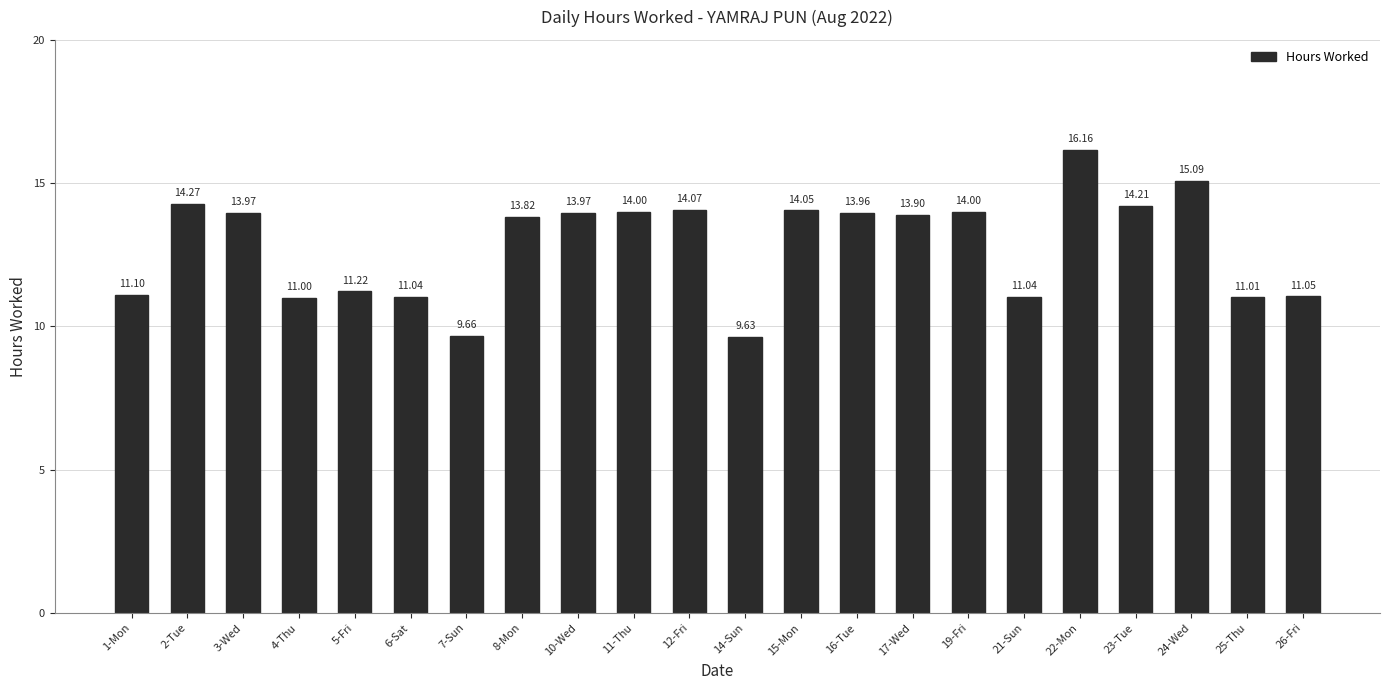

Reading left to right, what are all the values shown in this chart?

1-Mon=11.1	2-Tue=14.3	3-Wed=14.0	4-Thu=11.0	5-Fri=11.2	6-Sat=11.0	7-Sun=9.7	8-Mon=13.8	10-Wed=14.0	11-Thu=14.0	12-Fri=14.1	14-Sun=9.6	15-Mon=14.1	16-Tue=14.0	17-Wed=13.9	19-Fri=14.0	21-Sun=11.0	22-Mon=16.2	23-Tue=14.2	24-Wed=15.1	25-Thu=11.0	26-Fri=11.1